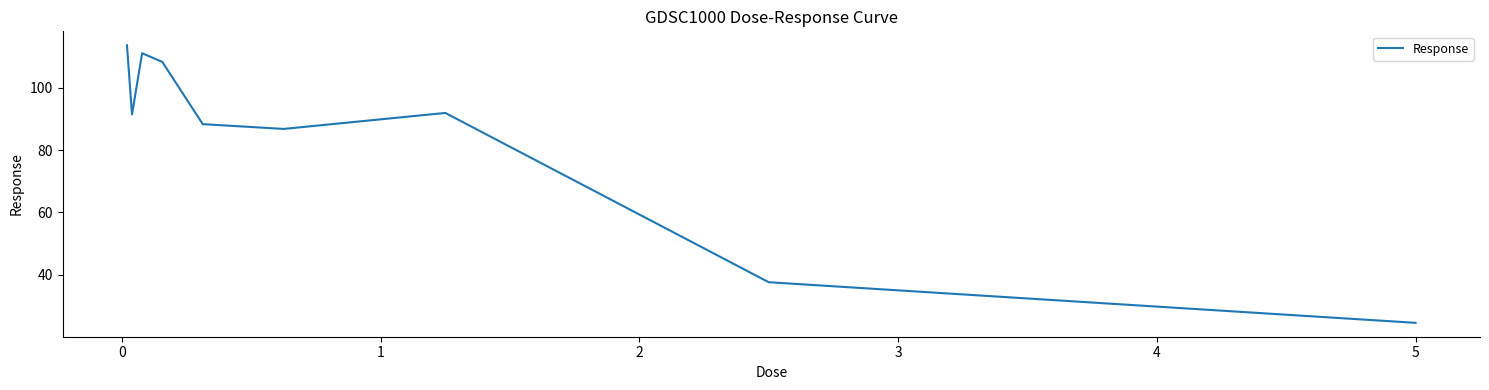

What is the smallest value displayed?

24.6